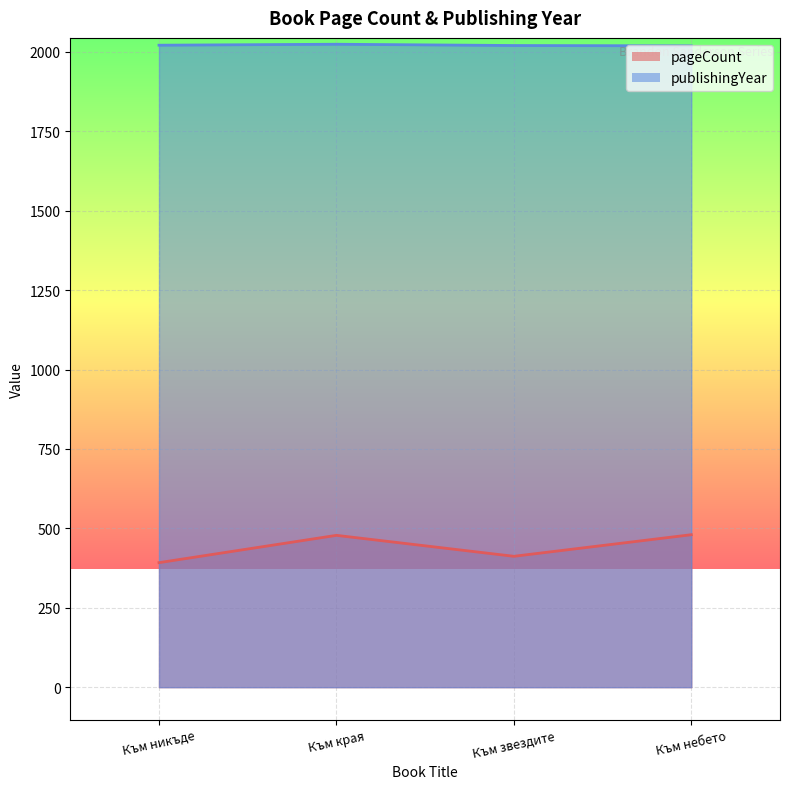

Which series has the largest range (max minus min)?

pageCount